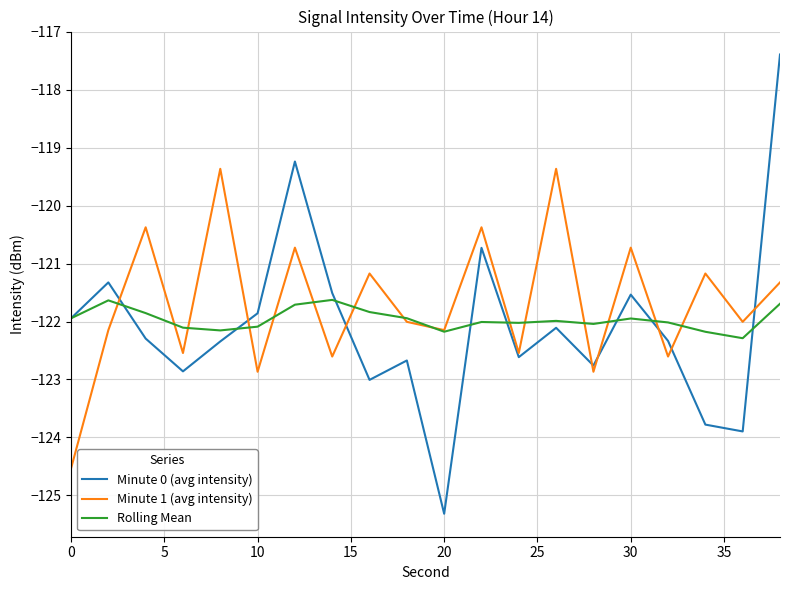

What is the average value of the Rolling Mean series?

-122.0